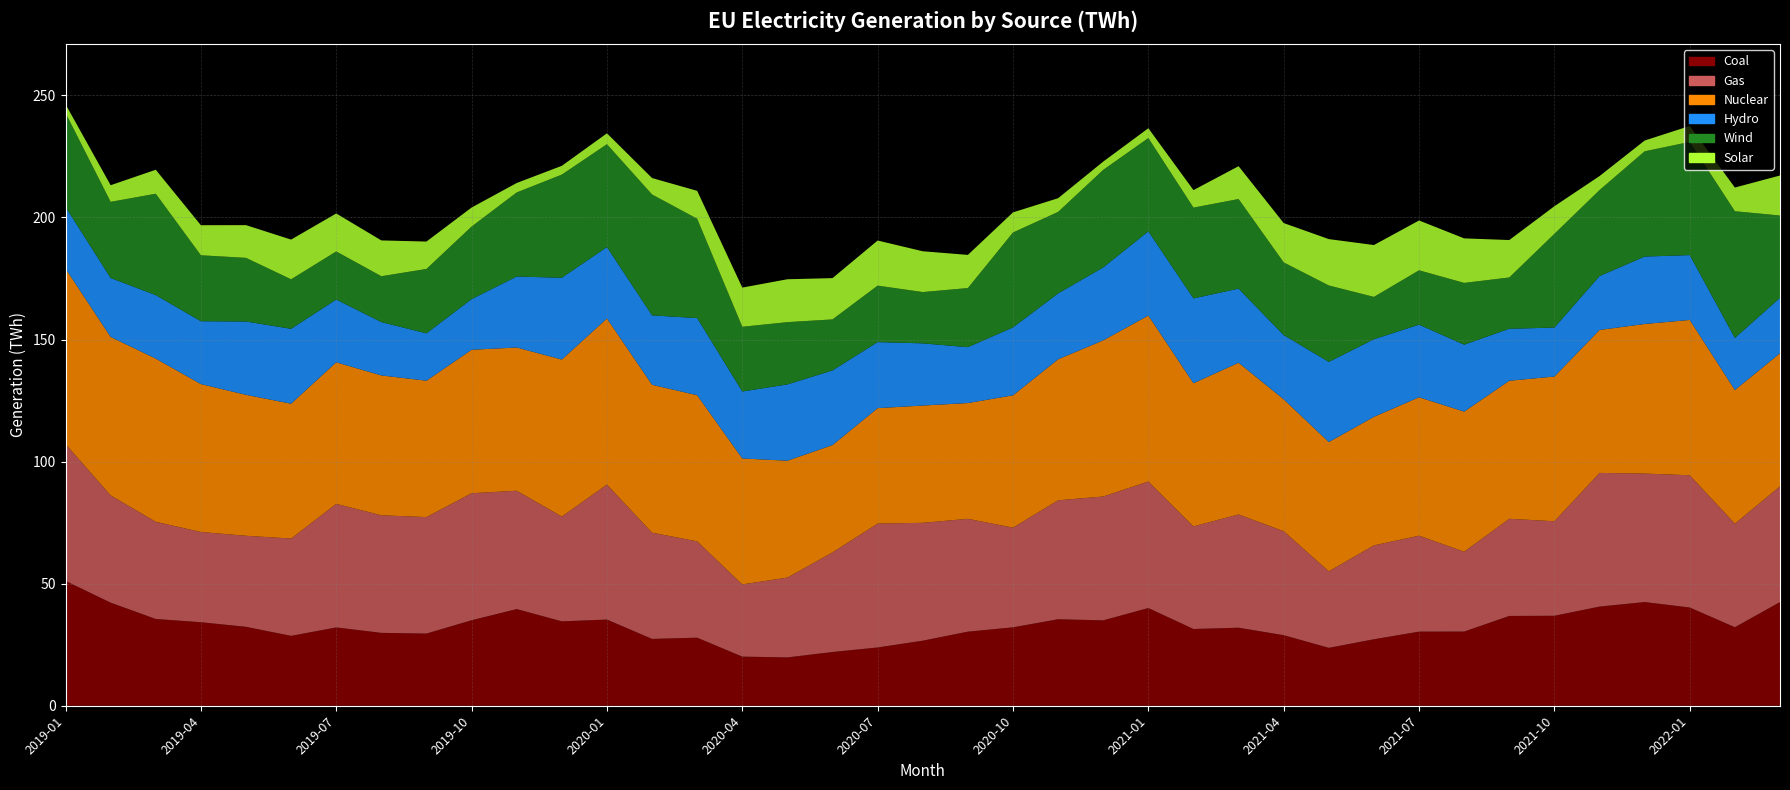

Reading left to right, extract all data points from this chart.

Coal: 2019-01=51.1	2019-02=42.2	2019-03=35.5	2019-04=34.2	2019-05=32.3	2019-06=28.6	2019-07=32.1	2019-08=29.9	2019-09=29.6	2019-10=35.0	2019-11=39.6	2019-12=34.6	2020-01=35.3	2020-02=27.4	2020-03=27.9	2020-04=20.1	2020-05=19.8	2020-06=22.0	2020-07=23.9	2020-08=26.6	2020-09=30.4	2020-10=32.1	2020-11=35.4	2020-12=35.0	2021-01=40.0	2021-02=31.4	2021-03=32.0	2021-04=28.9	2021-05=23.7	2021-06=27.2	2021-07=30.4	2021-08=30.4	2021-09=36.8	2021-10=36.9	2021-11=40.6	2021-12=42.5	2022-01=40.2	2022-02=32.2	2022-03=42.5
Gas: 2019-01=56.1	2019-02=43.9	2019-03=39.8	2019-04=37.0	2019-05=37.3	2019-06=39.9	2019-07=50.6	2019-08=48.1	2019-09=47.7	2019-10=52.0	2019-11=48.5	2019-12=42.9	2020-01=55.3	2020-02=43.5	2020-03=39.5	2020-04=29.6	2020-05=32.7	2020-06=40.8	2020-07=50.8	2020-08=48.3	2020-09=46.2	2020-10=40.8	2020-11=48.7	2020-12=50.7	2021-01=51.8	2021-02=42.0	2021-03=46.4	2021-04=42.6	2021-05=31.3	2021-06=38.5	2021-07=39.3	2021-08=32.7	2021-09=39.8	2021-10=38.7	2021-11=54.8	2021-12=52.6	2022-01=54.2	2022-02=42.4	2022-03=47.4
Wind: 2019-01=38.5	2019-02=31.2	2019-03=41.5	2019-04=27.0	2019-05=26.1	2019-06=20.3	2019-07=19.7	2019-08=18.8	2019-09=26.4	2019-10=29.7	2019-11=34.4	2019-12=42.2	2020-01=42.1	2020-02=49.5	2020-03=40.7	2020-04=26.5	2020-05=25.5	2020-06=20.9	2020-07=23.1	2020-08=21.0	2020-09=24.2	2020-10=38.9	2020-11=33.4	2020-12=40.0	2021-01=38.2	2021-02=37.2	2021-03=36.7	2021-04=29.8	2021-05=31.3	2021-06=17.3	2021-07=22.3	2021-08=25.3	2021-09=21.0	2021-10=38.4	2021-11=35.2	2021-12=43.1	2022-01=46.4	2022-02=51.9	2022-03=33.7
Solar: 2019-01=3.6	2019-02=6.8	2019-03=9.8	2019-04=12.3	2019-05=13.4	2019-06=16.3	2019-07=15.6	2019-08=14.7	2019-09=11.2	2019-10=7.8	2019-11=3.9	2019-12=3.6	2020-01=4.5	2020-02=6.7	2020-03=11.4	2020-04=16.1	2020-05=17.6	2020-06=16.9	2020-07=18.5	2020-08=16.7	2020-09=13.6	2020-10=8.2	2020-11=5.6	2020-12=3.4	2021-01=4.0	2021-02=7.2	2021-03=13.4	2021-04=16.1	2021-05=19.0	2021-06=21.2	2021-07=20.4	2021-08=18.2	2021-09=15.3	2021-10=11.3	2021-11=5.7	2021-12=4.4	2022-01=6.5	2022-02=9.7	2022-03=16.4
Hydro: 2019-01=25.3	2019-02=24.1	2019-03=26.0	2019-04=25.7	2019-05=30.0	2019-06=30.7	2019-07=25.7	2019-08=21.9	2019-09=19.4	2019-10=20.7	2019-11=29.1	2019-12=33.5	2020-01=29.3	2020-02=28.4	2020-03=31.6	2020-04=27.4	2020-05=31.2	2020-06=30.6	2020-07=27.1	2020-08=25.5	2020-09=22.9	2020-10=27.8	2020-11=27.0	2020-12=29.9	2021-01=34.5	2021-02=34.7	2021-03=30.4	2021-04=26.3	2021-05=32.8	2021-06=31.8	2021-07=29.8	2021-08=27.4	2021-09=21.3	2021-10=20.0	2021-11=22.1	2021-12=27.6	2022-01=26.6	2022-02=21.3	2022-03=22.7
Nuclear: 2019-01=71.8	2019-02=64.9	2019-03=66.8	2019-04=60.6	2019-05=57.7	2019-06=55.2	2019-07=58.0	2019-08=57.3	2019-09=55.9	2019-10=58.8	2019-11=58.7	2019-12=64.3	2020-01=68.0	2020-02=60.6	2020-03=59.9	2020-04=51.6	2020-05=47.9	2020-06=44.0	2020-07=47.3	2020-08=48.0	2020-09=47.4	2020-10=54.2	2020-11=57.8	2020-12=64.0	2021-01=68.0	2021-02=58.6	2021-03=62.1	2021-04=54.0	2021-05=52.9	2021-06=52.6	2021-07=56.7	2021-08=57.4	2021-09=56.5	2021-10=59.3	2021-11=58.5	2021-12=61.3	2022-01=63.6	2022-02=54.7	2022-03=54.5